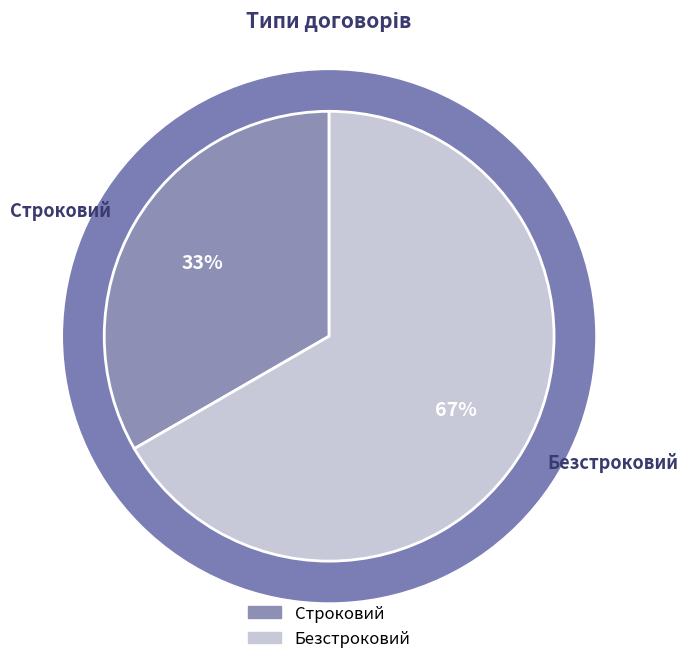

Is it true that Строковий is 33% of the pie?

True